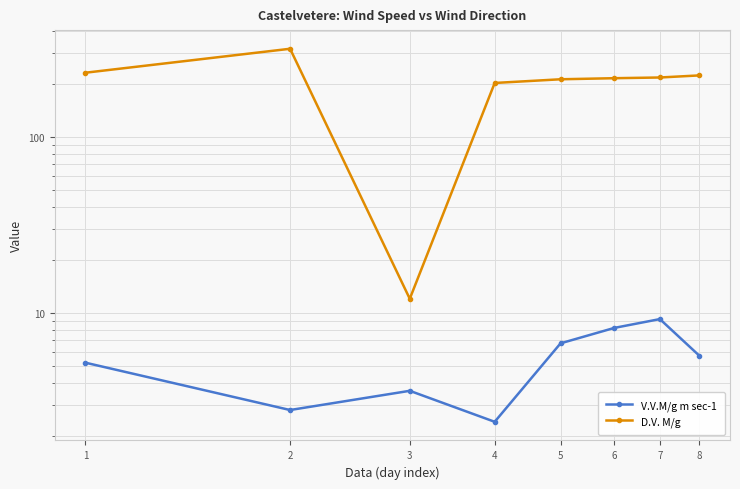

True or false: D.V. M/g and V.V.M/g m sec-1 cross at least once.

False